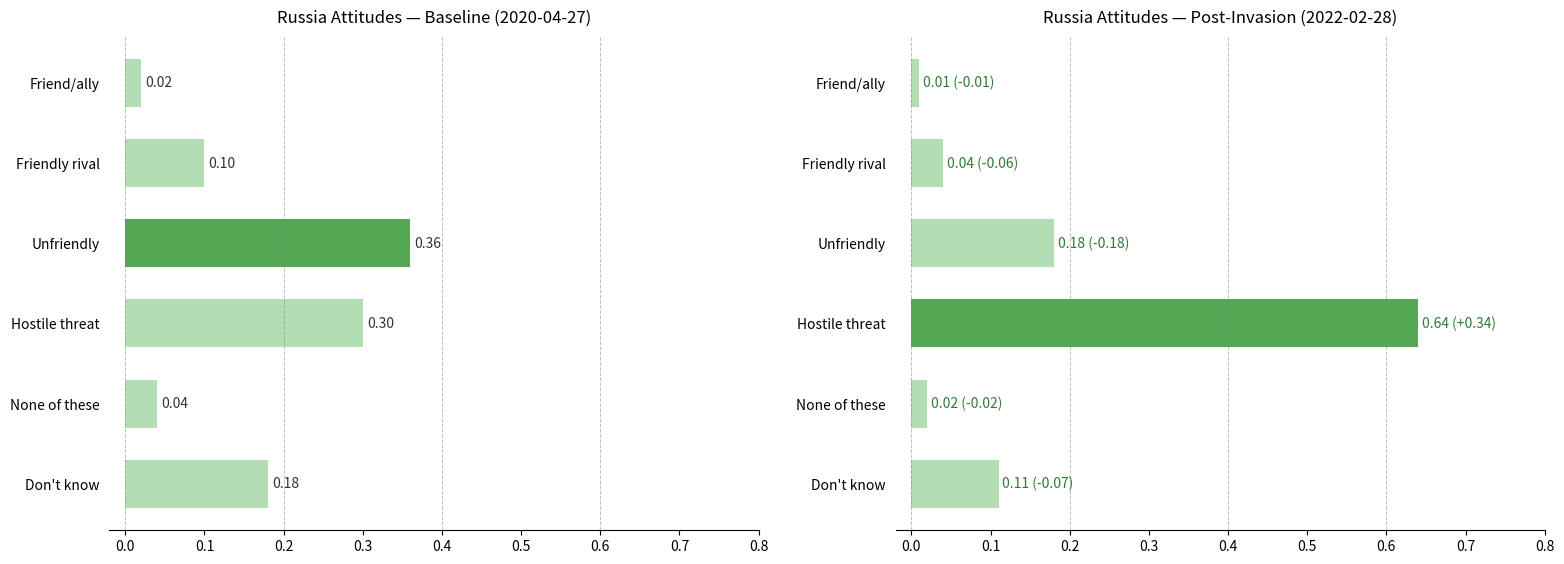

At how many categories does at least one series exceed 0?

6